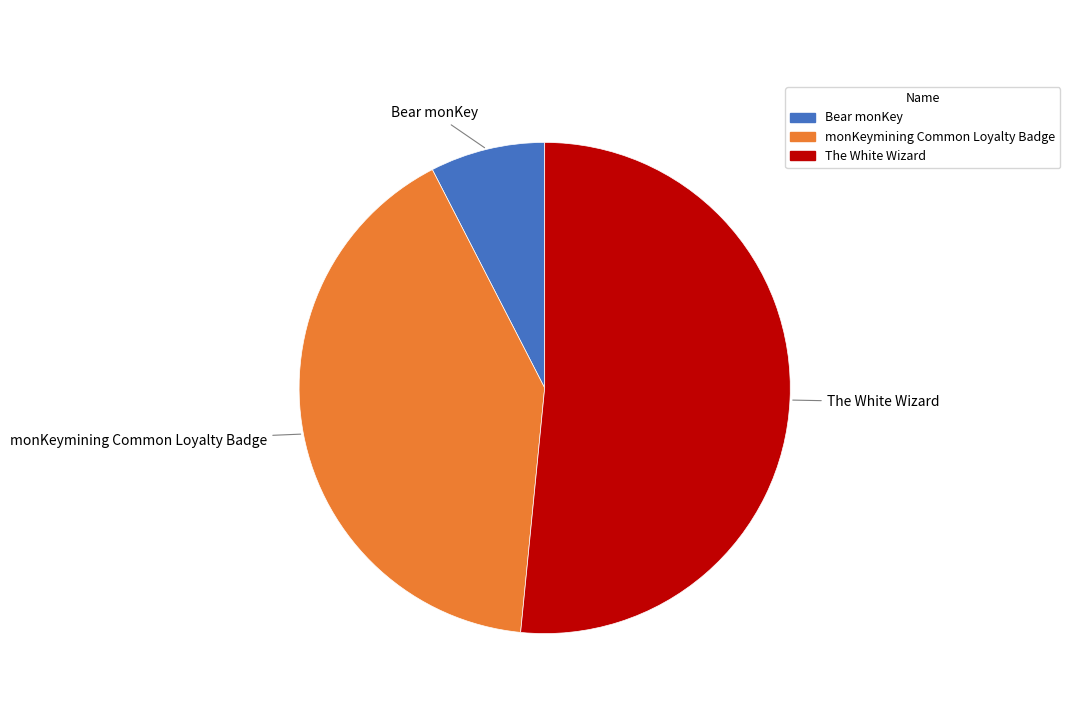

True or false: Bear monKey accounts for 8% of the total.

True